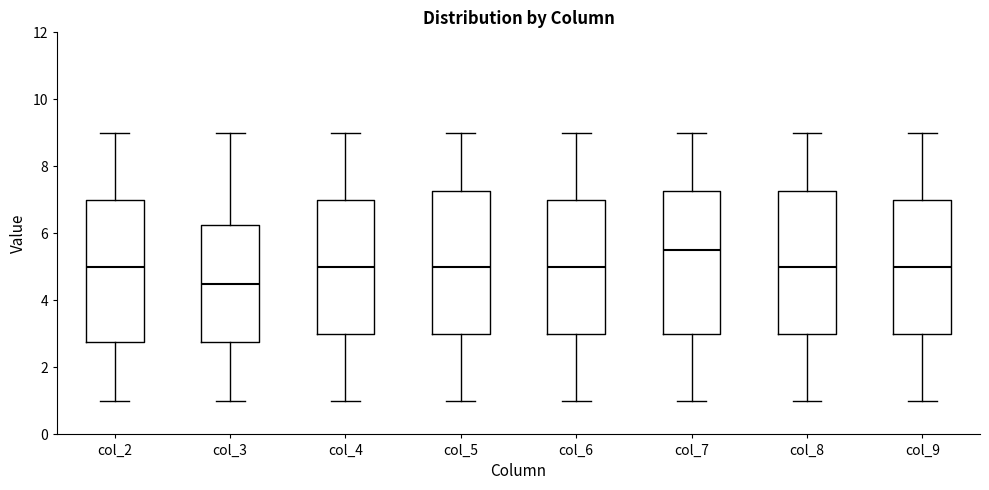

Reading left to right, read every box against the y-axis: the position of its median line, the range the box covers, and the ends of its whiskers. The values are not printed on the chart, so give them approximately, as read against the axis.

col_2: median 5.0, box 2.8 to 7.0, whiskers 1.0 to 9.0
col_3: median 4.6, box 2.8 to 6.2, whiskers 1.0 to 9.0
col_4: median 5.0, box 3.0 to 7.0, whiskers 1.0 to 9.0
col_5: median 5.0, box 3.0 to 7.2, whiskers 1.0 to 9.0
col_6: median 5.0, box 3.0 to 7.0, whiskers 1.0 to 9.0
col_7: median 5.6, box 3.0 to 7.2, whiskers 1.0 to 9.0
col_8: median 5.0, box 3.0 to 7.2, whiskers 1.0 to 9.0
col_9: median 5.0, box 3.0 to 7.0, whiskers 1.0 to 9.0